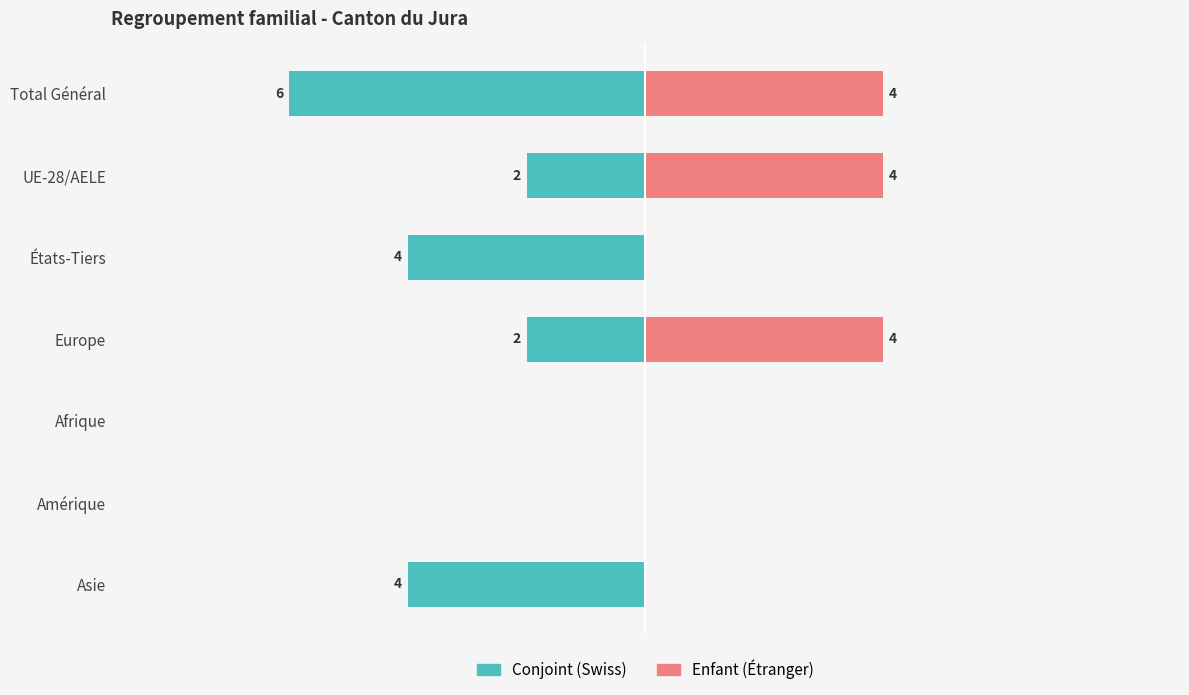

What is the approximate value of Enfant (Étranger) at UE-28/AELE?

4